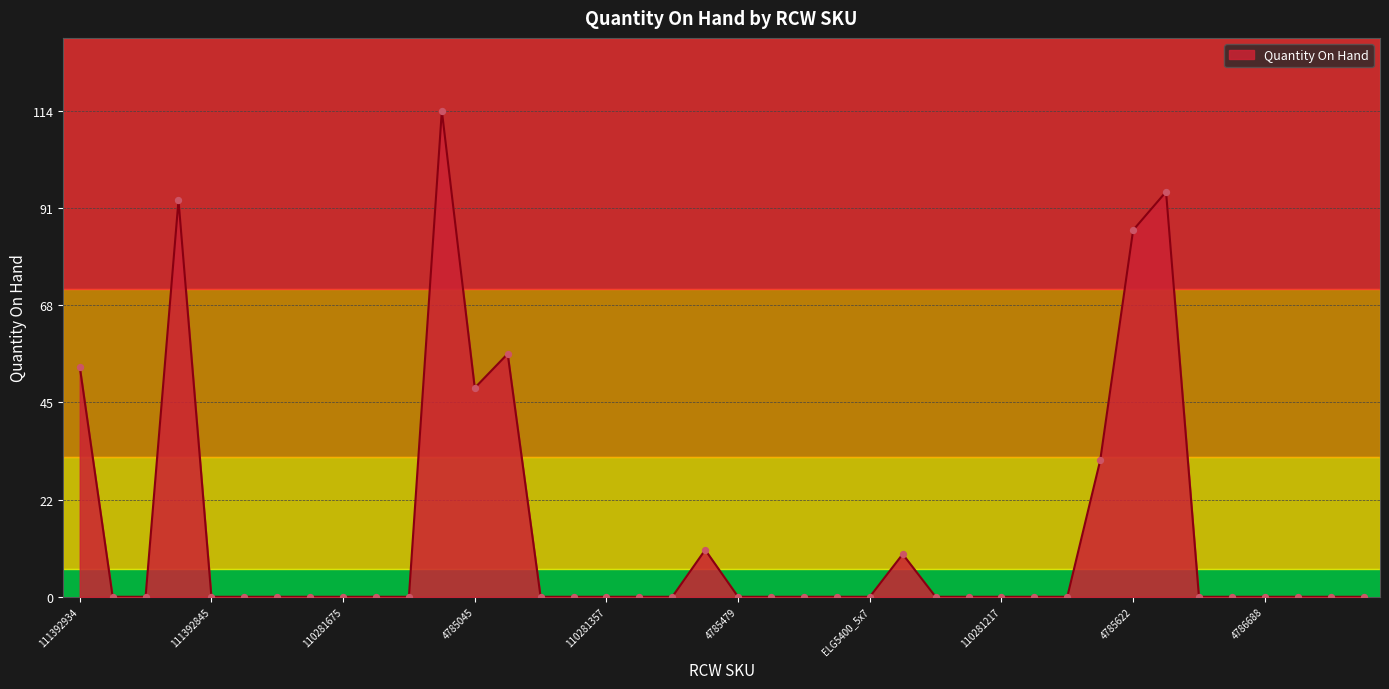

What is the maximum value shown in the chart?

114